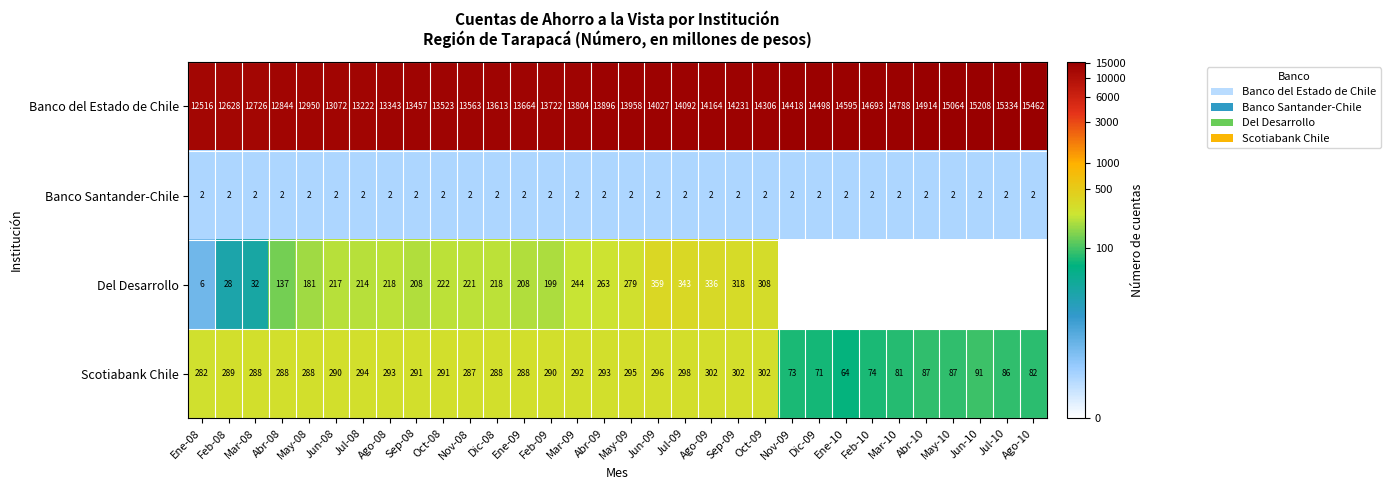

List the labels in order of Banco del Estado de Chile value, smallest first.

Ene-08, Feb-08, Mar-08, Abr-08, May-08, Jun-08, Jul-08, Ago-08, Sep-08, Oct-08, Nov-08, Dic-08, Ene-09, Feb-09, Mar-09, Abr-09, May-09, Jun-09, Jul-09, Ago-09, Sep-09, Oct-09, Nov-09, Dic-09, Ene-10, Feb-10, Mar-10, Abr-10, May-10, Jun-10, Jul-10, Ago-10